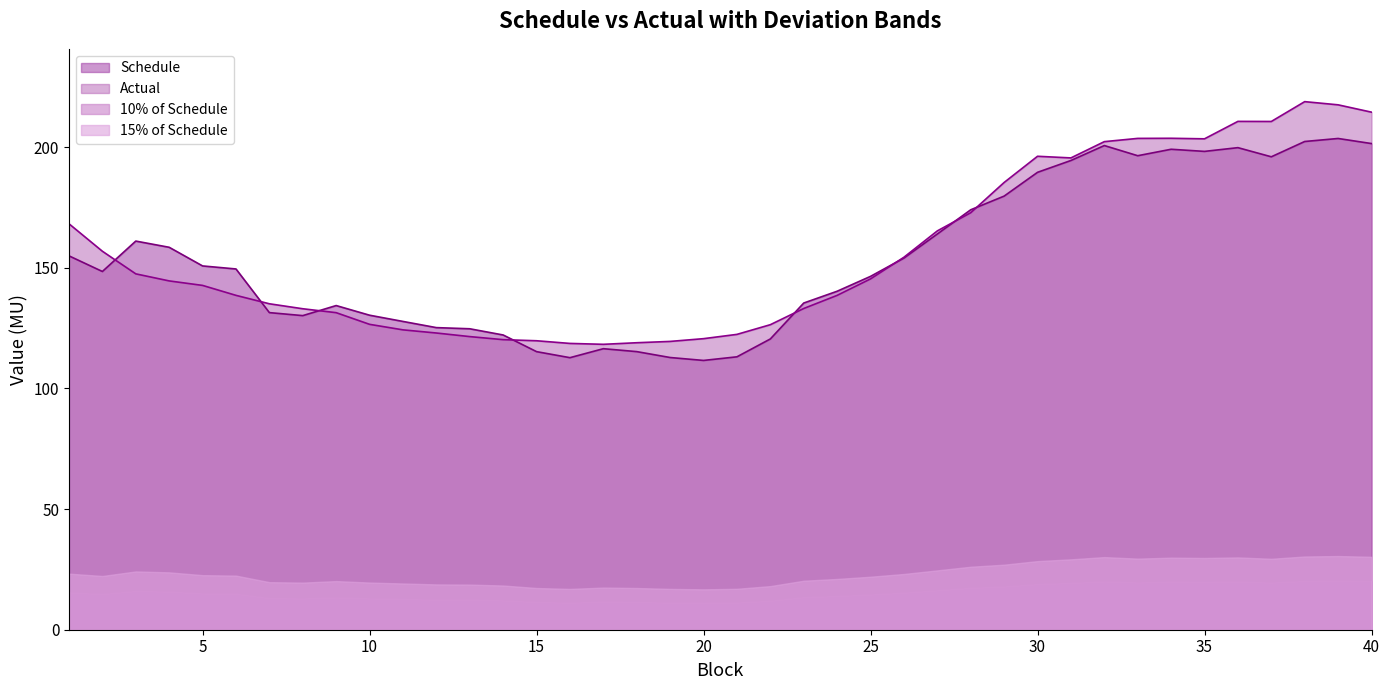

Count the number of data series in this chart.

4